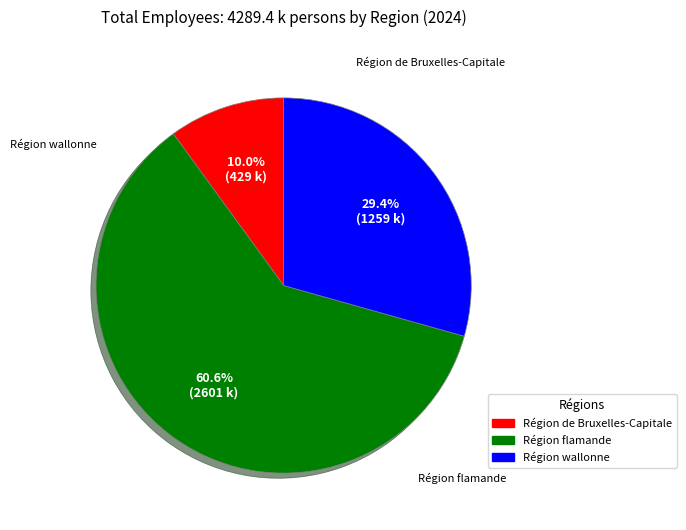

How many segments does this pie chart have?

3